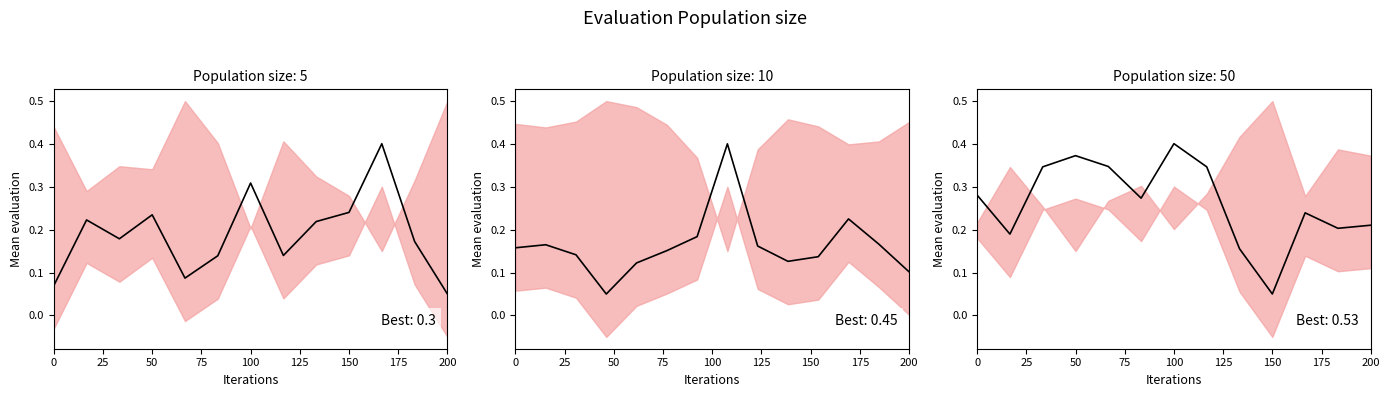

The value at 200 is 0.1. True or false?

False